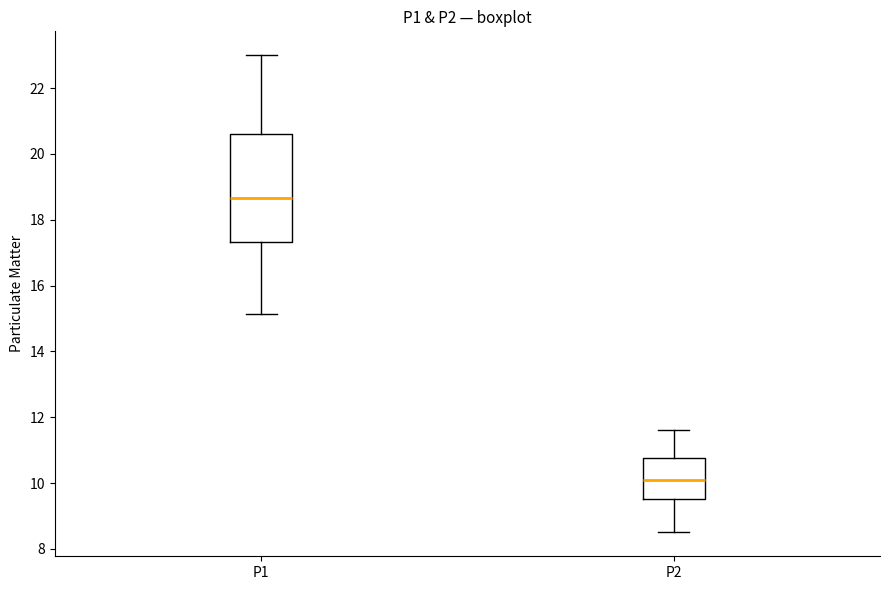

Reading left to right, read every box against the y-axis: the position of its median line, the range the box covers, and the ends of its whiskers. The values are not printed on the chart, so give them approximately, as read against the axis.

P1: median 18.6, box 17.4 to 20.6, whiskers 15.2 to 23.0
P2: median 10.2, box 9.6 to 10.8, whiskers 8.6 to 11.6